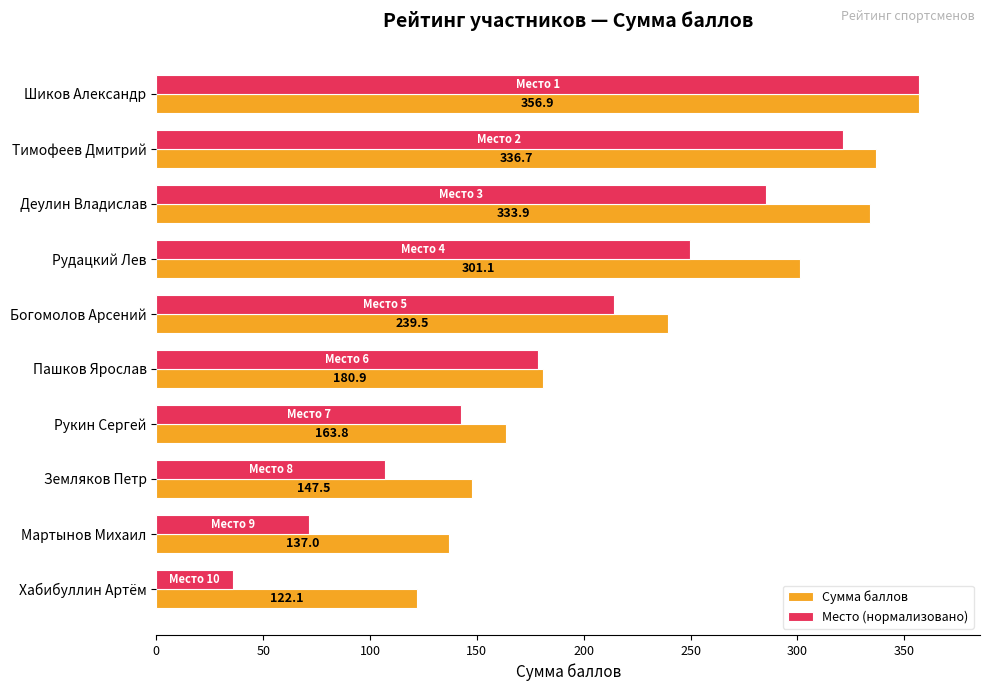

How many data points in Место (нормализовано) are less than 214?

5